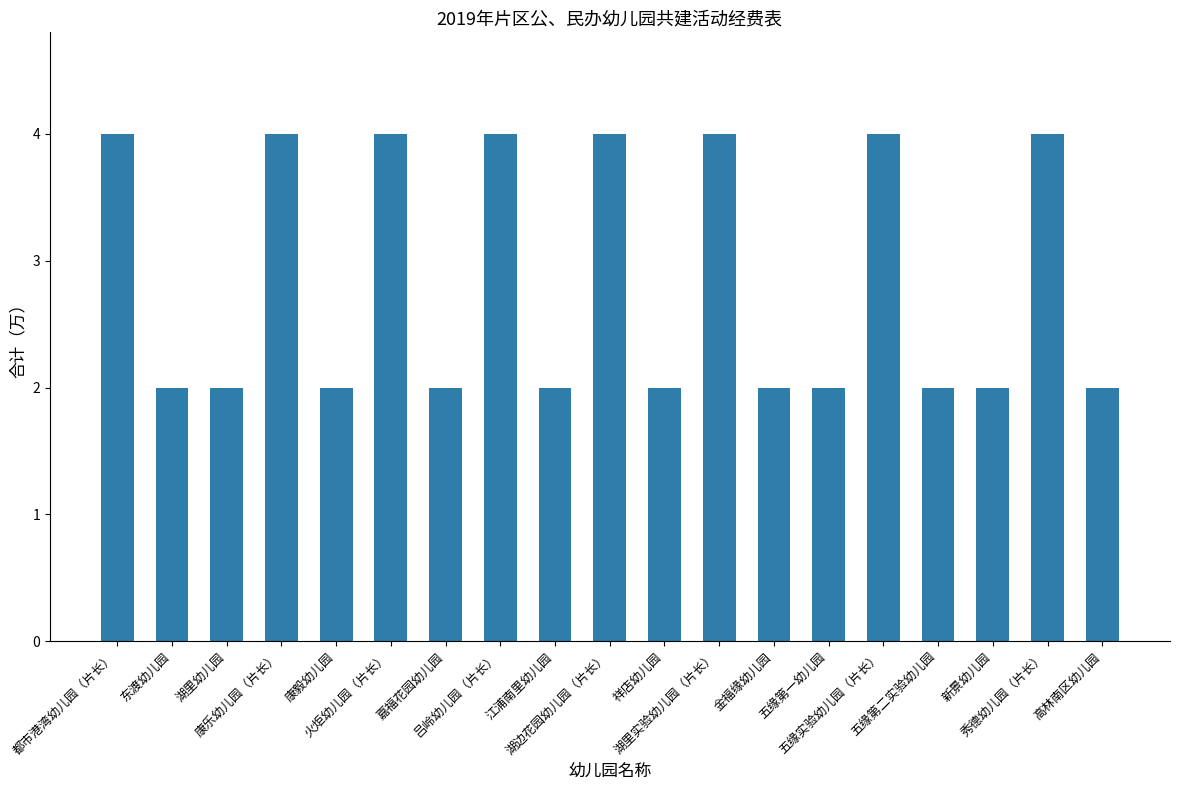

What is the label of the 13th bar from the right?

嘉福花园幼儿园